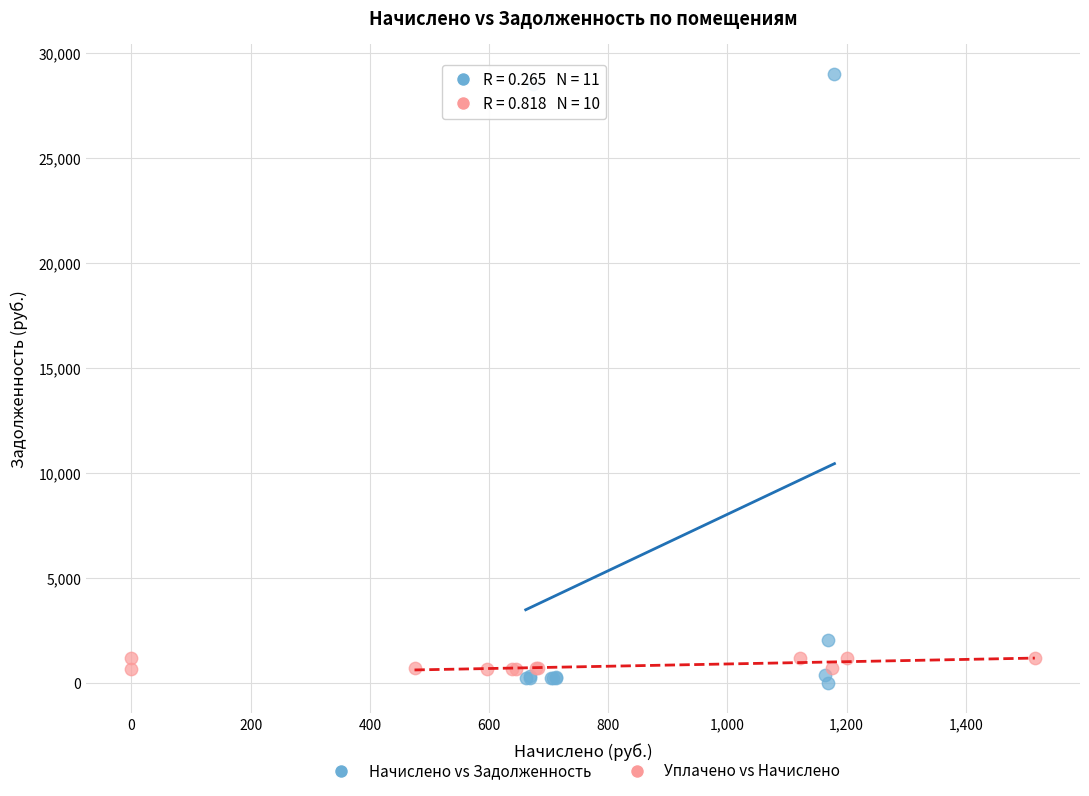

Which series has the widest spread of Y values?

Начислено vs Задолженность